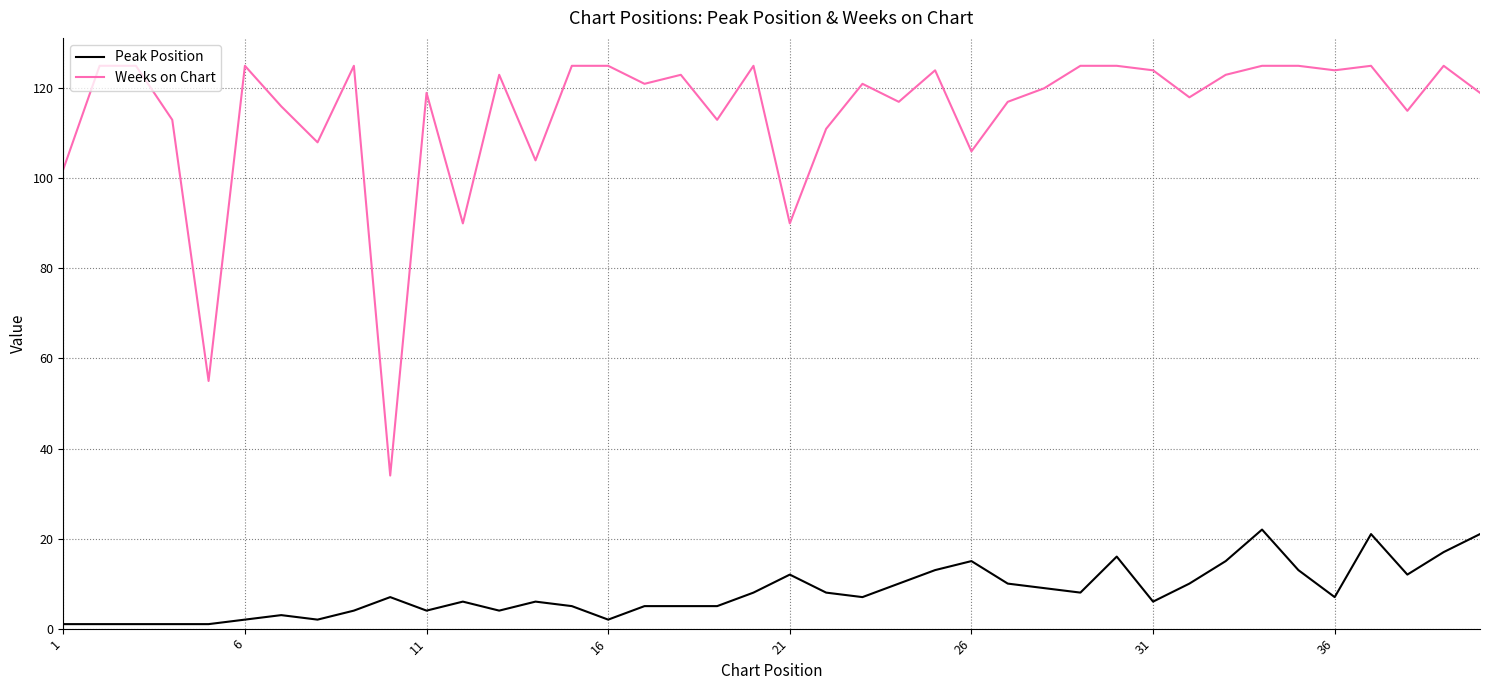

List the series in order of their overall mean, highest first.

Weeks on Chart, Peak Position